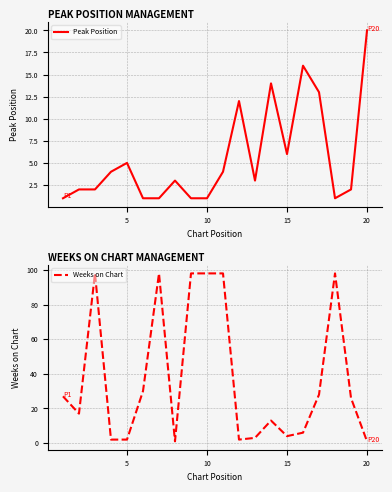

The value of Peak Position at 20 is 29. True or false?

False